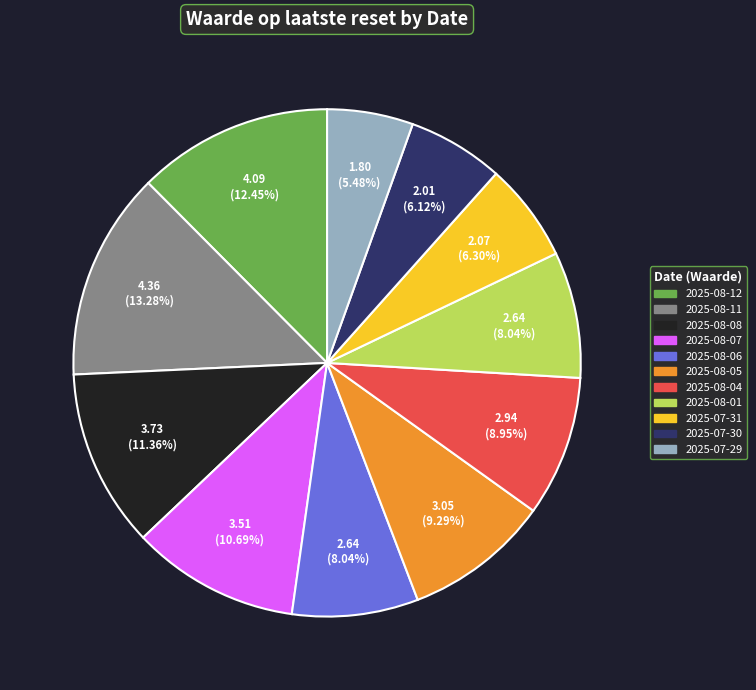

To the nearest percent, what percentage of the pie is 2025-08-04?

9%